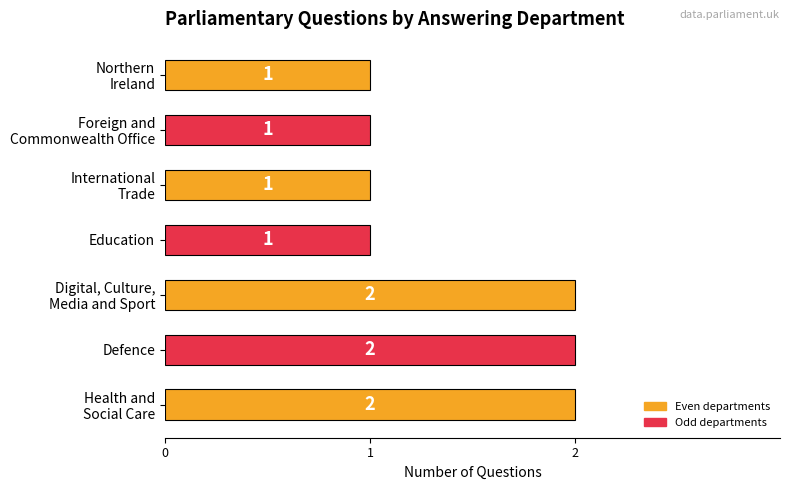

Count the values in the range 1 to 2.

7